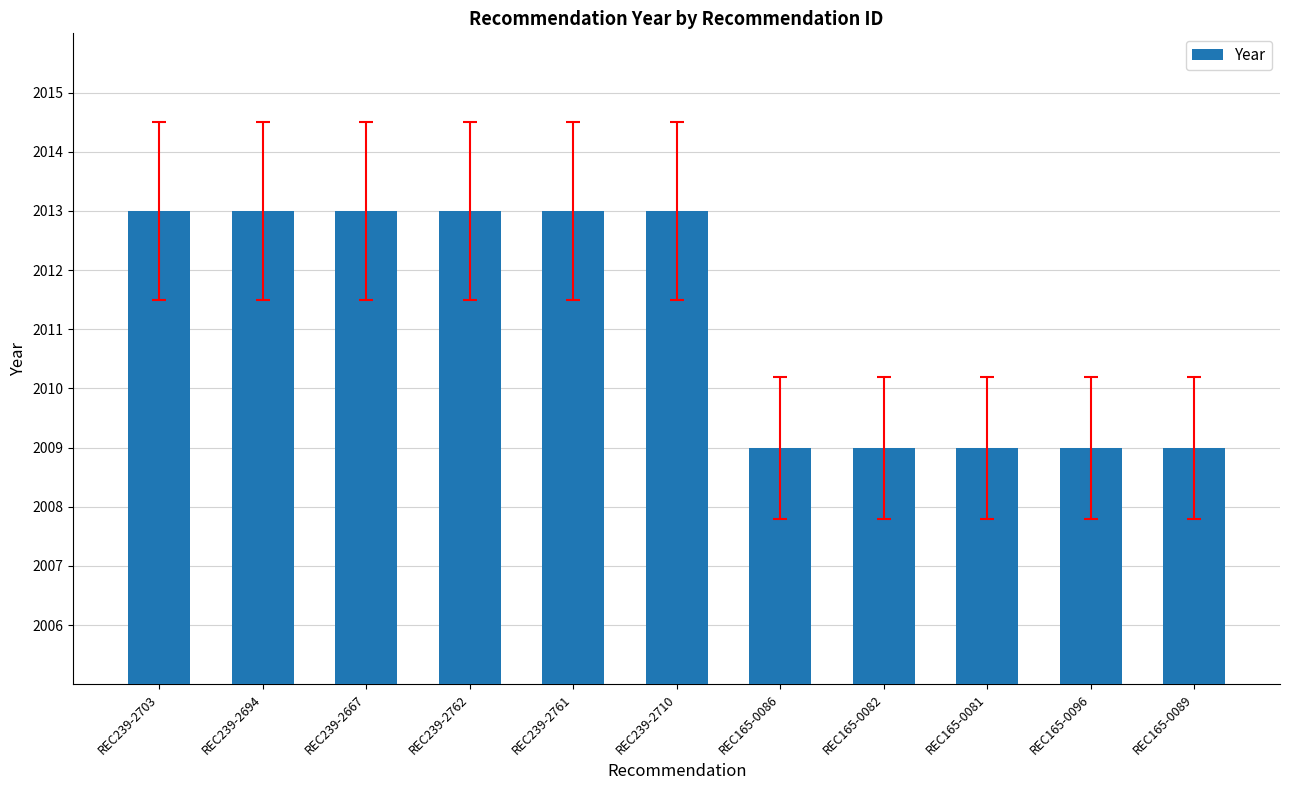

Does the chart contain any negative values?

No